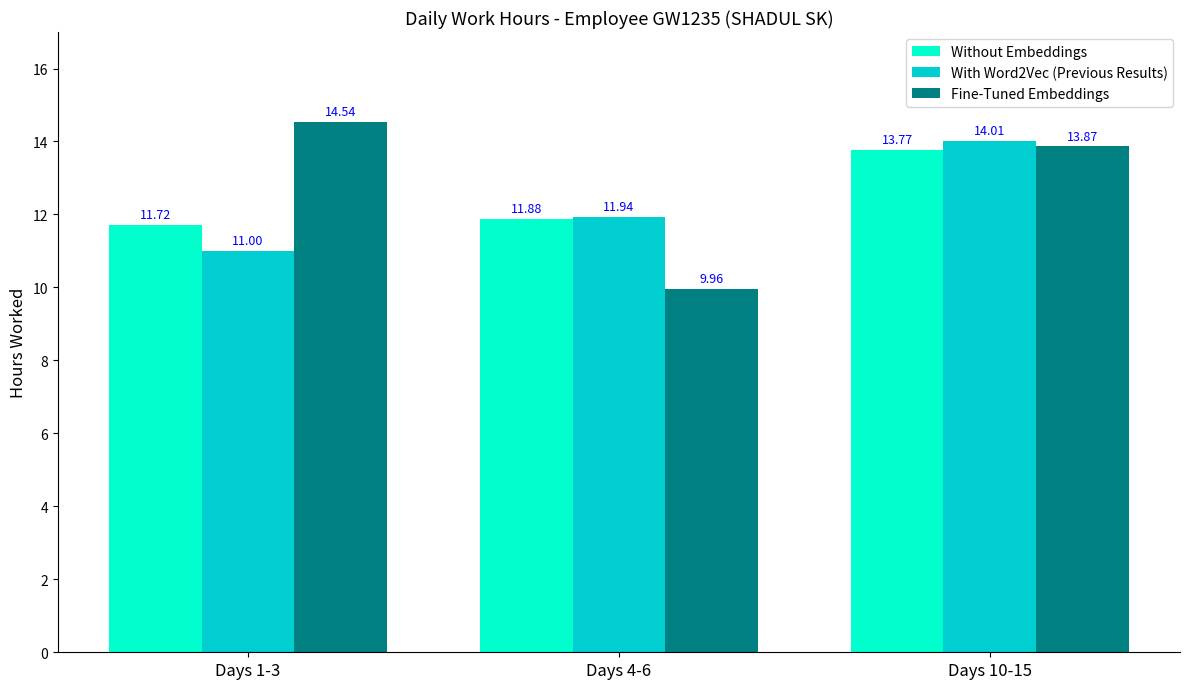

Which series has the largest range (max minus min)?

Fine-Tuned Embeddings